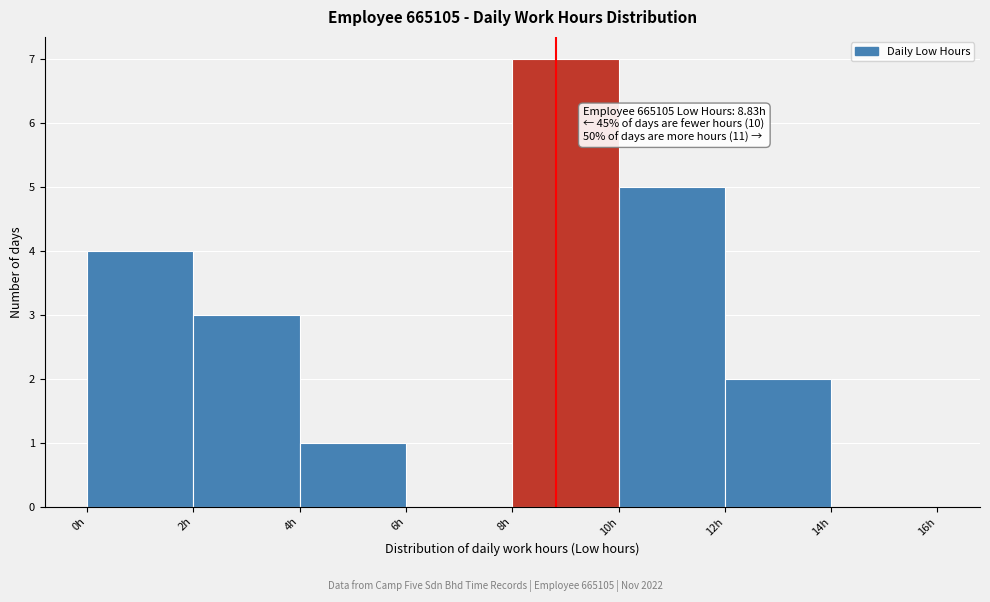

Which range on the x-axis has the tallest bar?

8 to 10